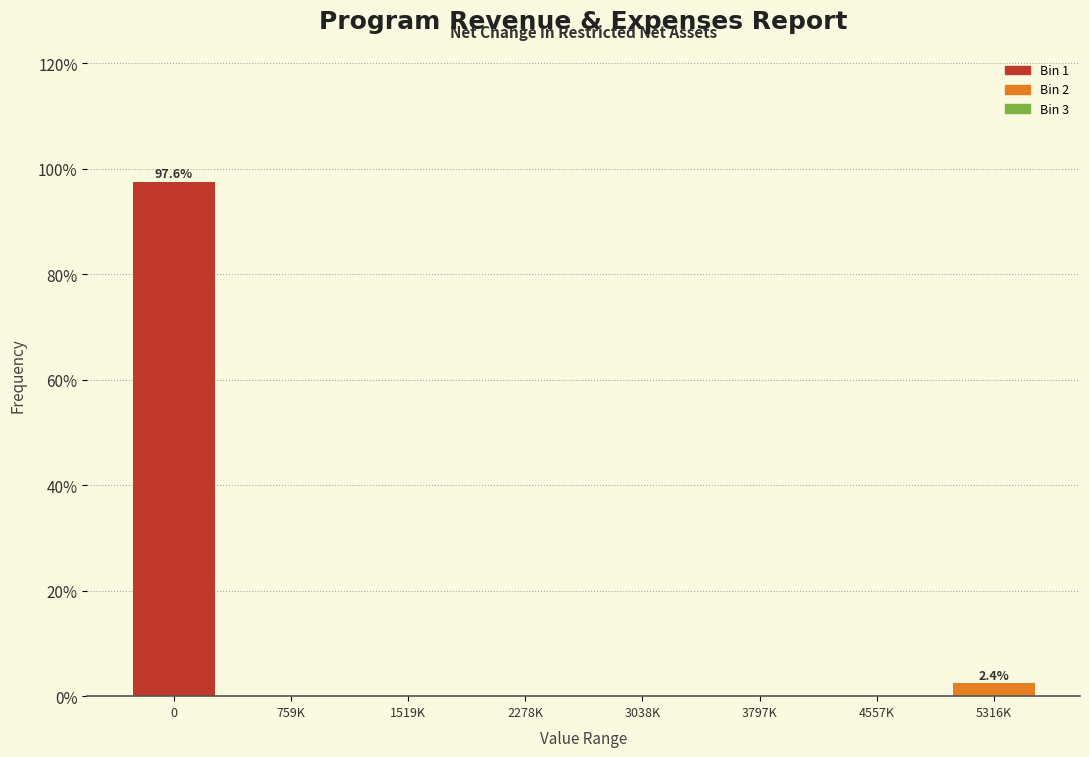

Reading right to left, list all the values displayed in this chart.

5316K=2.4	4557K=0.0	3797K=0.0	3038K=0.0	2278K=0.0	1519K=0.0	759K=0.0	0=97.6